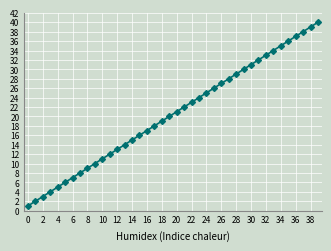

How many categories are shown in the chart?

40